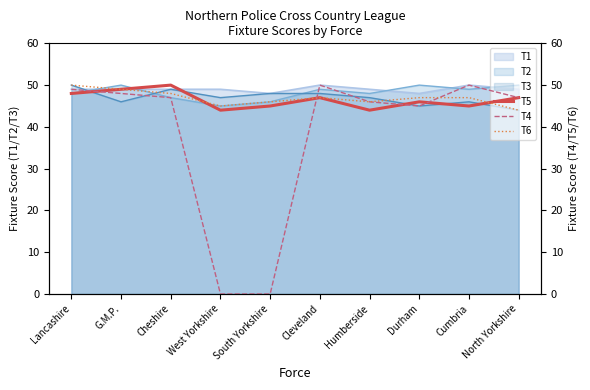

What is the maximum value for T4?

50